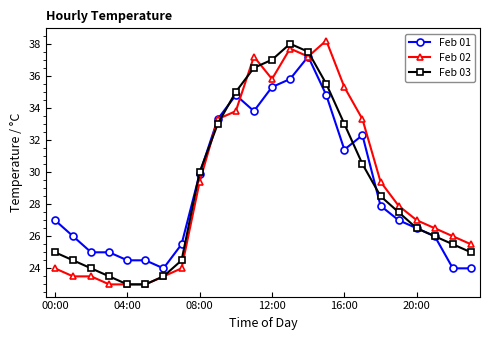

What is the value of the Feb 02 point at the 24th from the left?

25.5